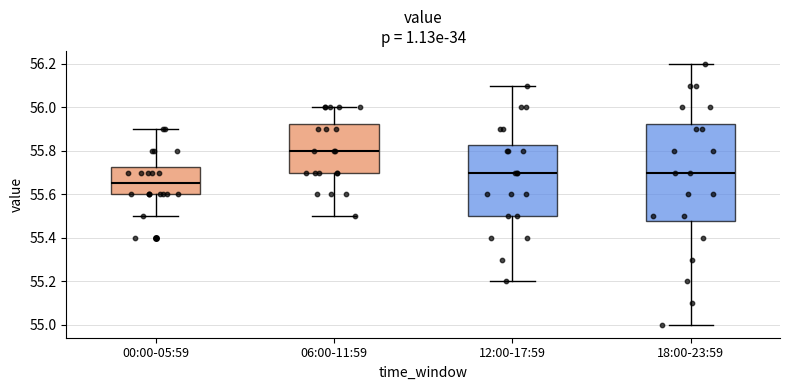

Where does the upper whisker of the box for 12:00-17:59 end on the y-axis? The values are not printed on the chart, so give them approximately, as read against the axis.

56.10